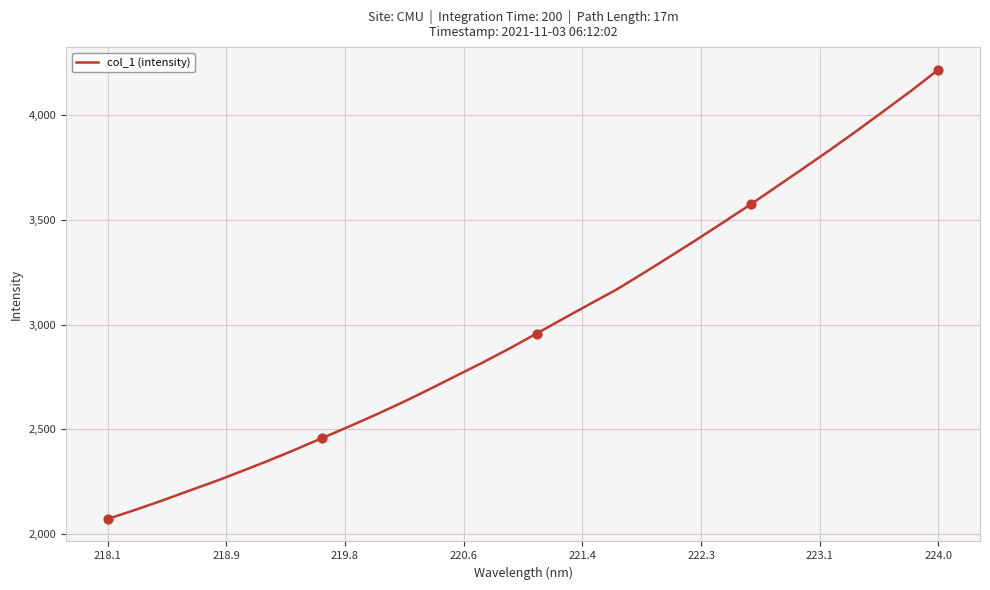

What is the difference between the maximum and minimum values?

2144.8